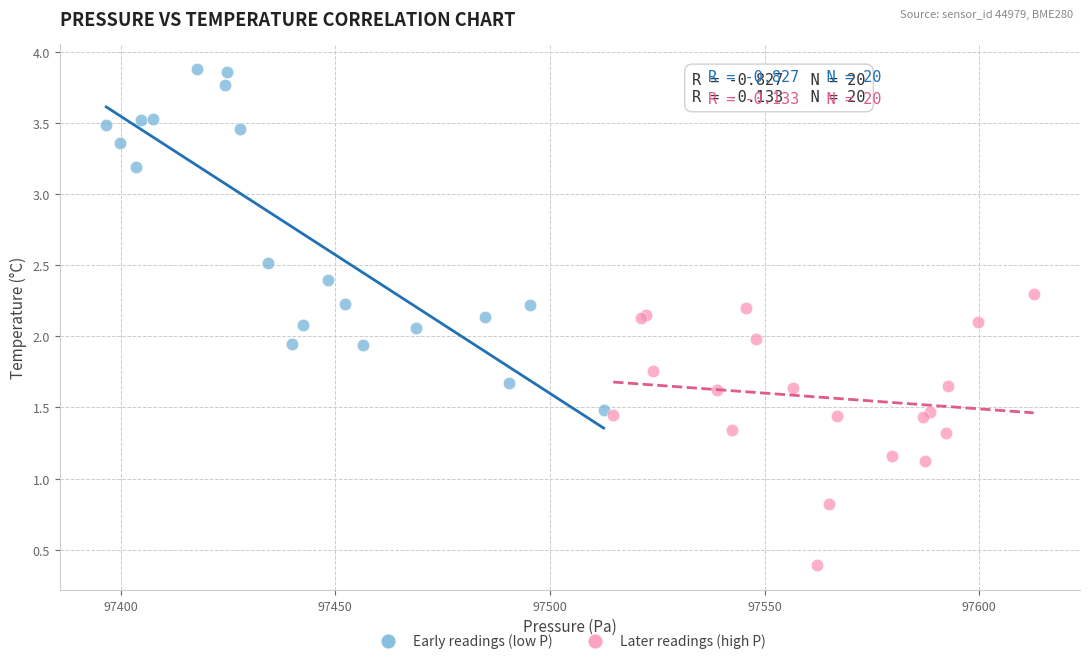

Which series has the largest Y range (max minus min)?

Early readings (low P)